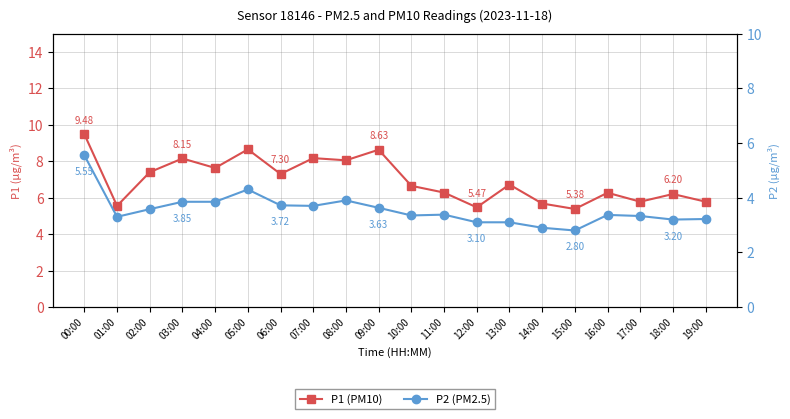

In P2 (PM2.5), how many points are higher than both neighbors (excluding endpoints)?

4